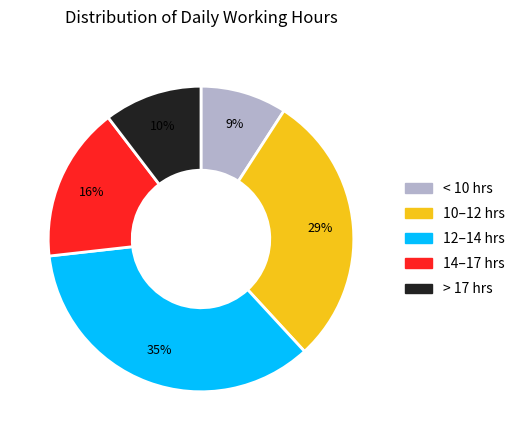

To the nearest percent, what is the average slice percentage?

20%